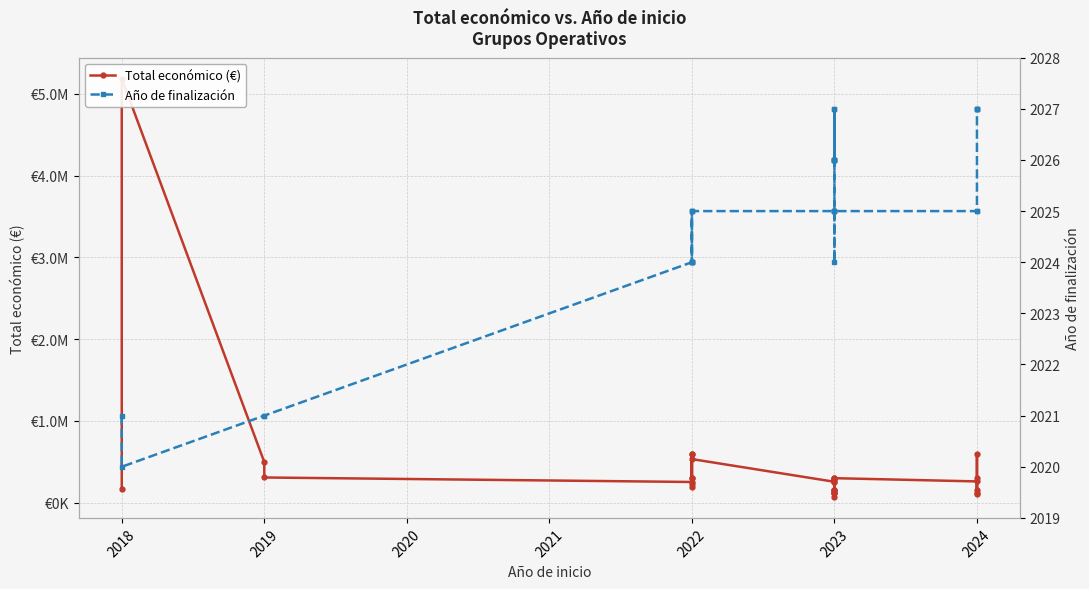

How many distinct data groups are displayed?

2